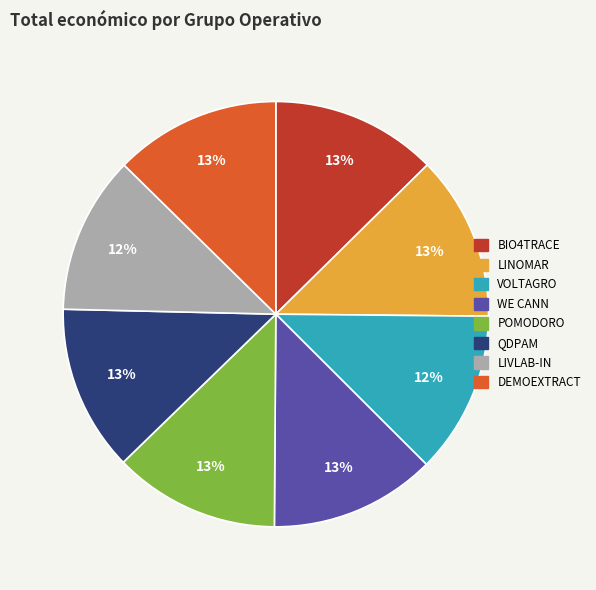

Count the number of slices in the pie.

8